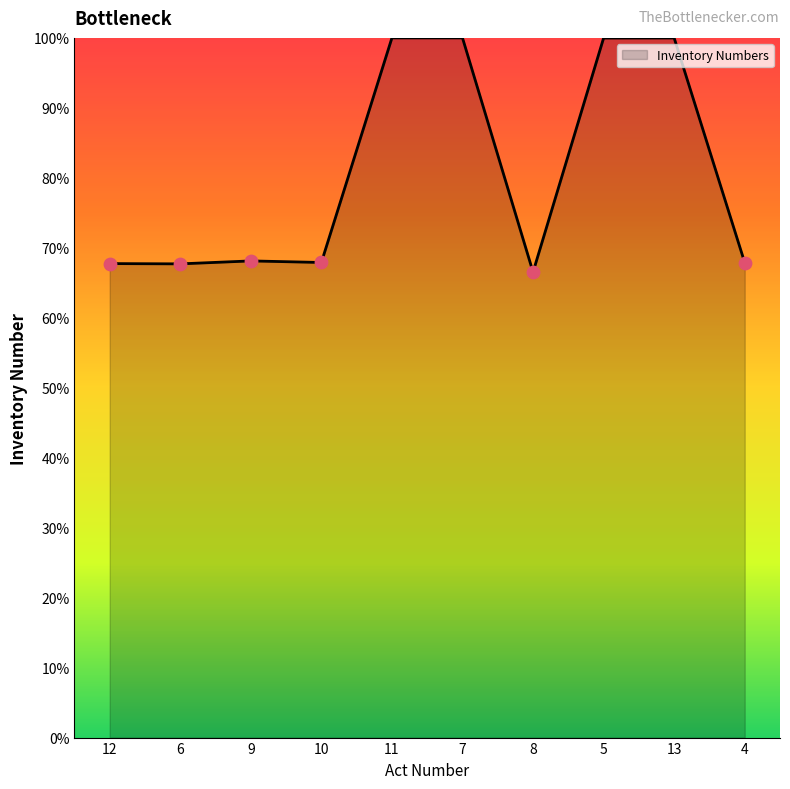

What is the ratio of the value at 10 to the value at 8?

1.0